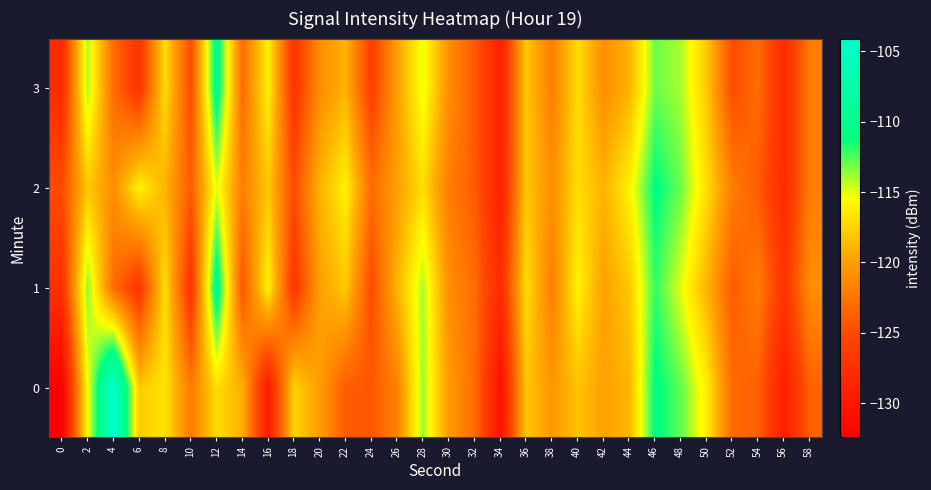

Rank the series by their average value, from lowest to highest.

3, 1, 0, 2